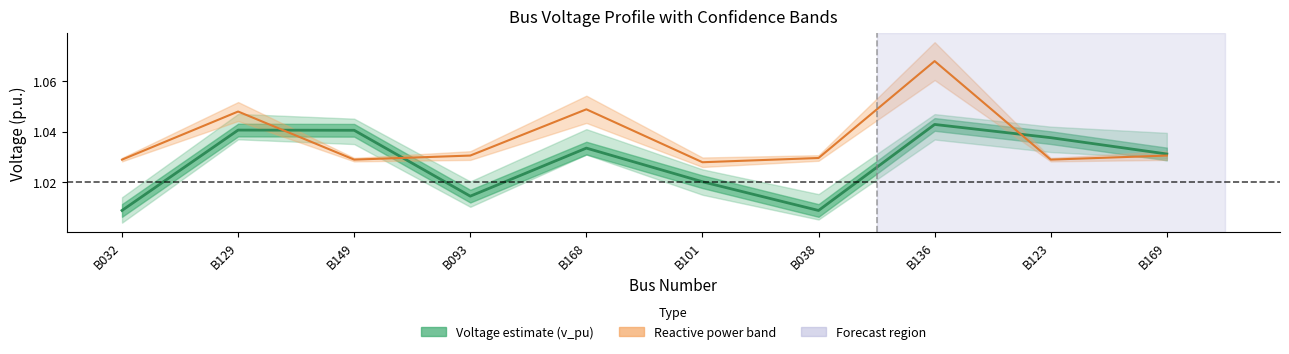

True or false: v_pu has more than 2 points higher than both neighbors.

True